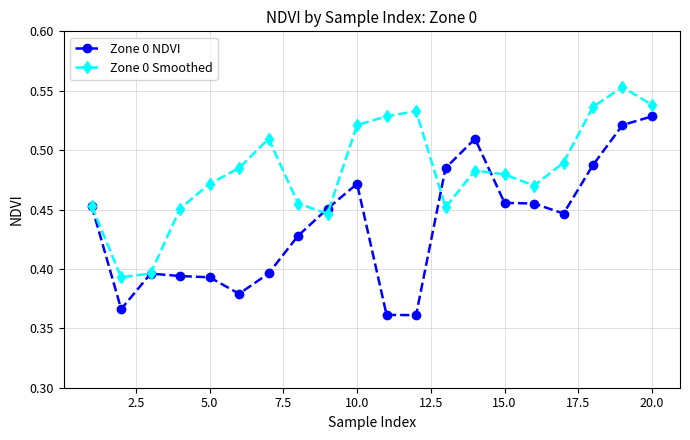

In Zone 0 Smoothed, how many points are higher than both neighbors (excluding endpoints)?

4